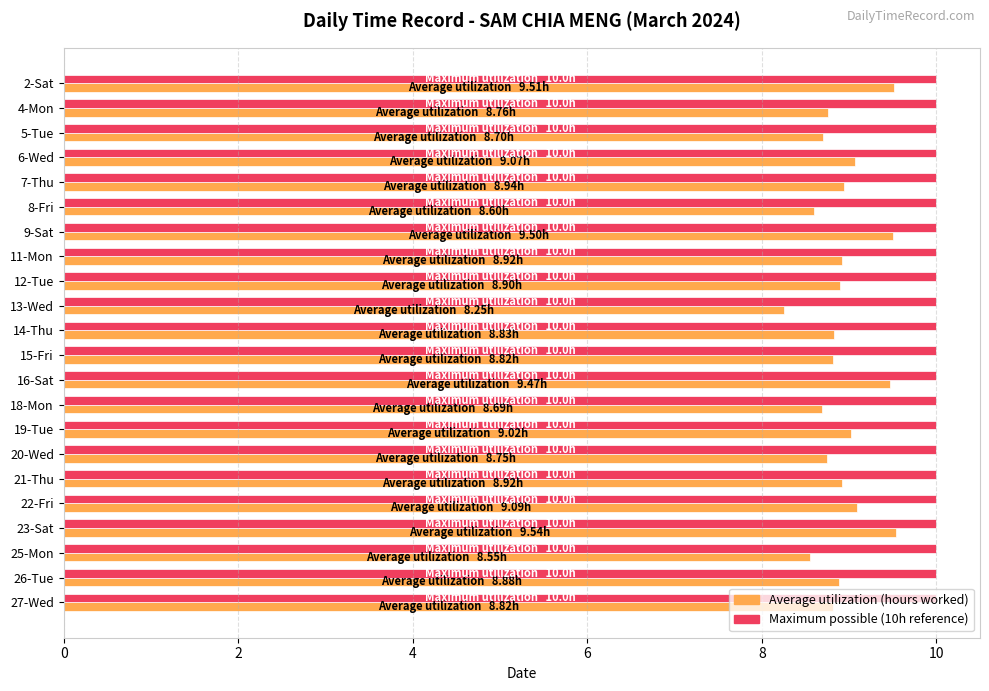

What is the total value across all series at 23-Sat?

19.5